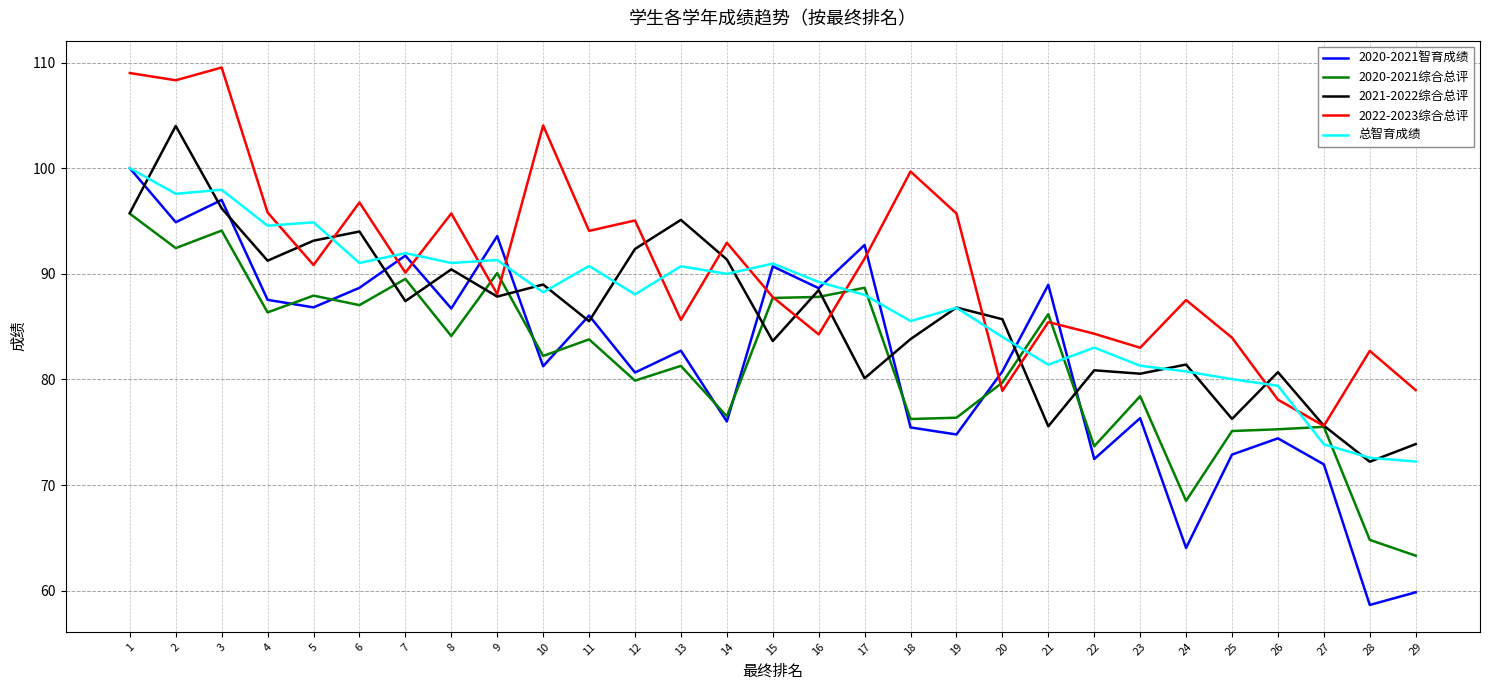

True or false: 2020-2021智育成绩 and 总智育成绩 intersect in this chart.

True